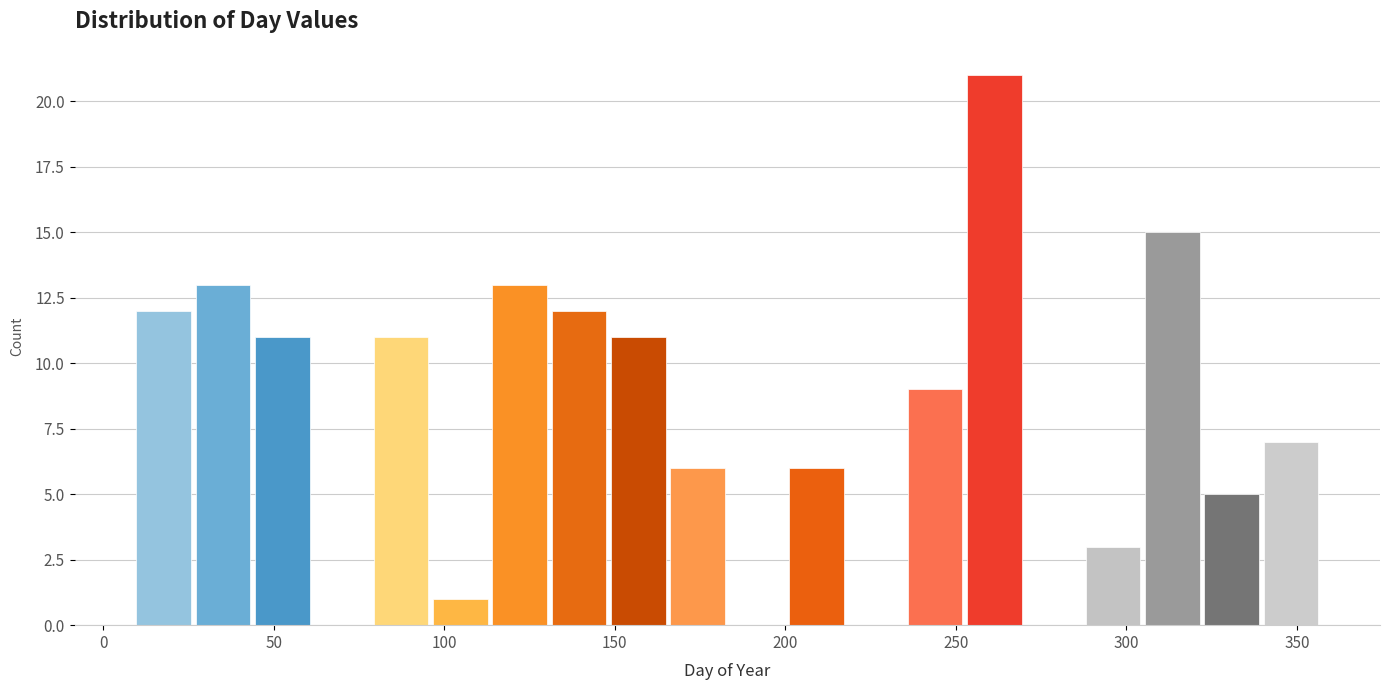

Around what value on the x-axis is the tallest bar? Give the approximate position of its centre, as read against the axis.

260